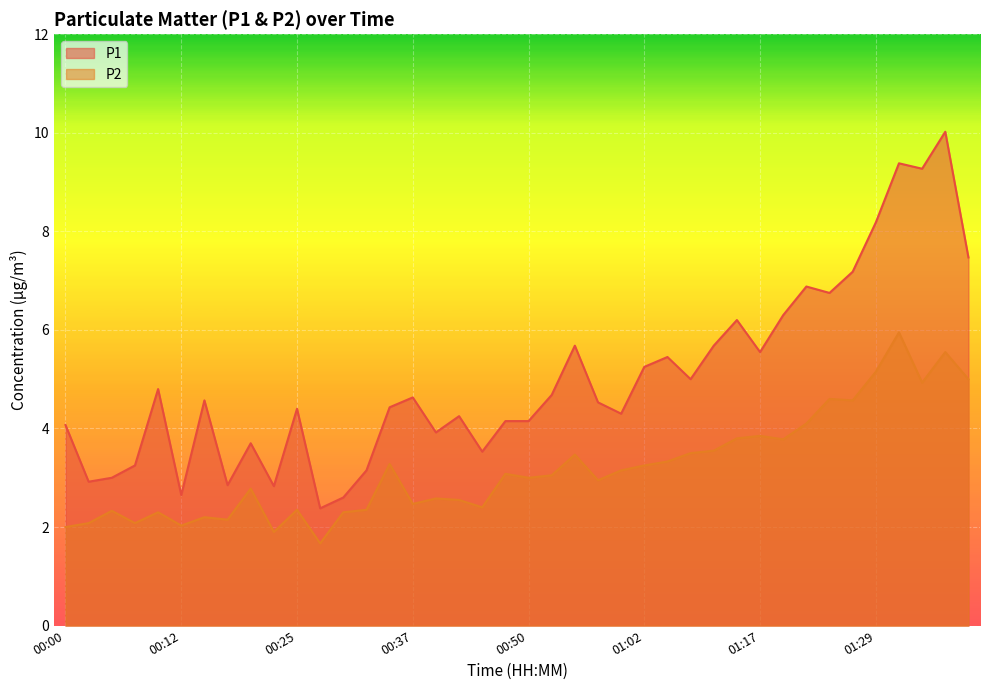

Reading right to left, list all the values displayed in this chart.

P1: 01:39=7.5	01:36=10.0	01:34=9.3	01:32=9.4	01:29=8.2	01:27=7.2	01:24=6.8	01:22=6.9	01:19=6.3	01:17=5.5	01:14=6.2	01:12=5.7	01:09=5.0	01:04=5.5	01:02=5.2	00:59=4.3	00:57=4.5	00:55=5.7	00:52=4.7	00:50=4.2	00:47=4.2	00:45=3.5	00:42=4.2	00:40=3.9	00:37=4.6	00:35=4.4	00:32=3.1	00:30=2.6	00:27=2.4	00:25=4.4	00:22=2.8	00:20=3.7	00:17=2.9	00:15=4.6	00:12=2.6	00:10=4.8	00:07=3.2	00:05=3.0	00:02=2.9	00:00=4.1
P2: 01:39=5.0	01:36=5.5	01:34=4.9	01:32=6.0	01:29=5.2	01:27=4.6	01:24=4.6	01:22=4.1	01:19=3.8	01:17=3.9	01:14=3.8	01:12=3.5	01:09=3.5	01:04=3.3	01:02=3.2	00:59=3.1	00:57=3.0	00:55=3.5	00:52=3.0	00:50=3.0	00:47=3.1	00:45=2.4	00:42=2.5	00:40=2.6	00:37=2.5	00:35=3.3	00:32=2.4	00:30=2.3	00:27=1.7	00:25=2.4	00:22=1.9	00:20=2.8	00:17=2.1	00:15=2.2	00:12=2.0	00:10=2.3	00:07=2.1	00:05=2.3	00:02=2.1	00:00=2.0